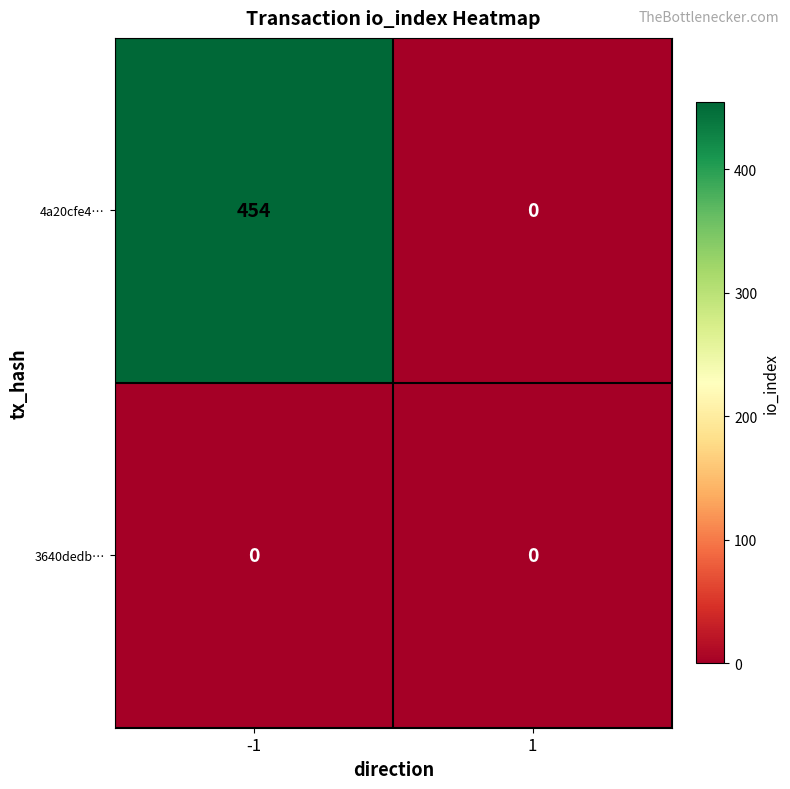

List the series in order of their peak value, highest first.

4a20cfe4…, 3640dedb…